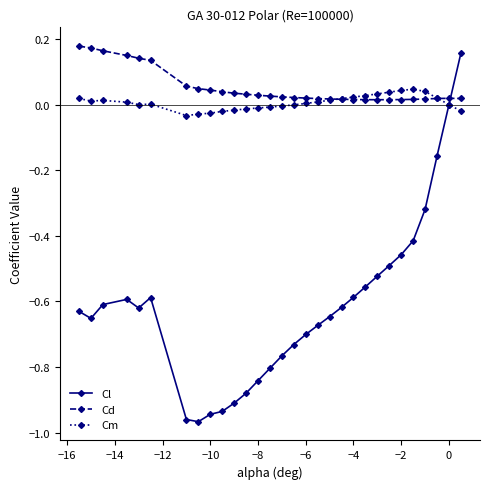

How many series are shown in this chart?

3